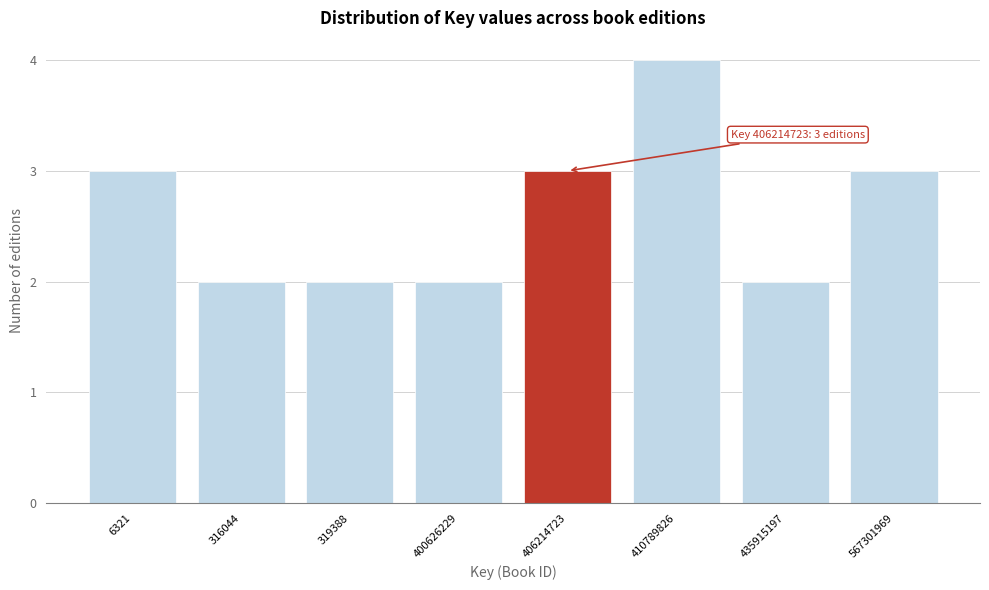

Reading left to right, what are all the values shown in this chart?

3	2	2	2	3	4	2	3